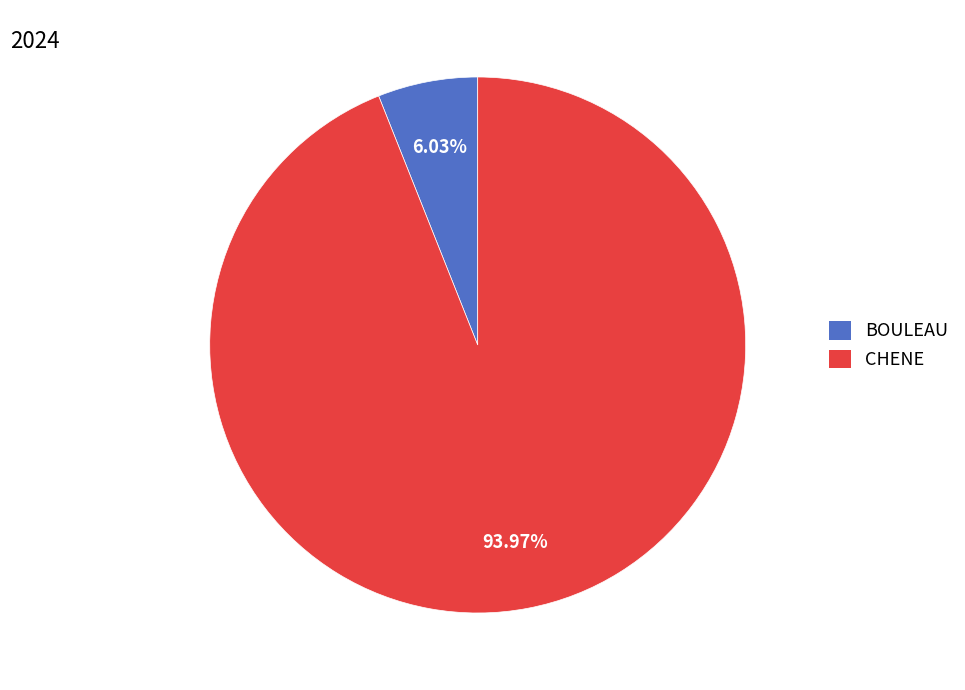

Is CHENE the majority of the pie?

Yes